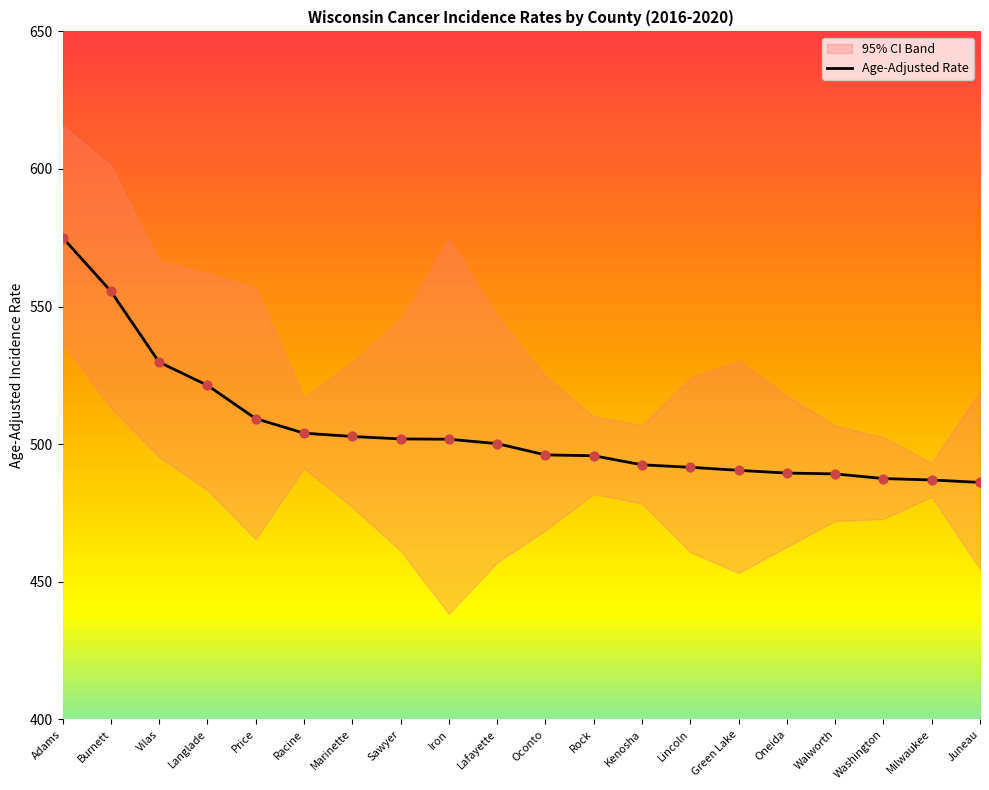

Which has a higher value, Oconto or Racine?

Racine